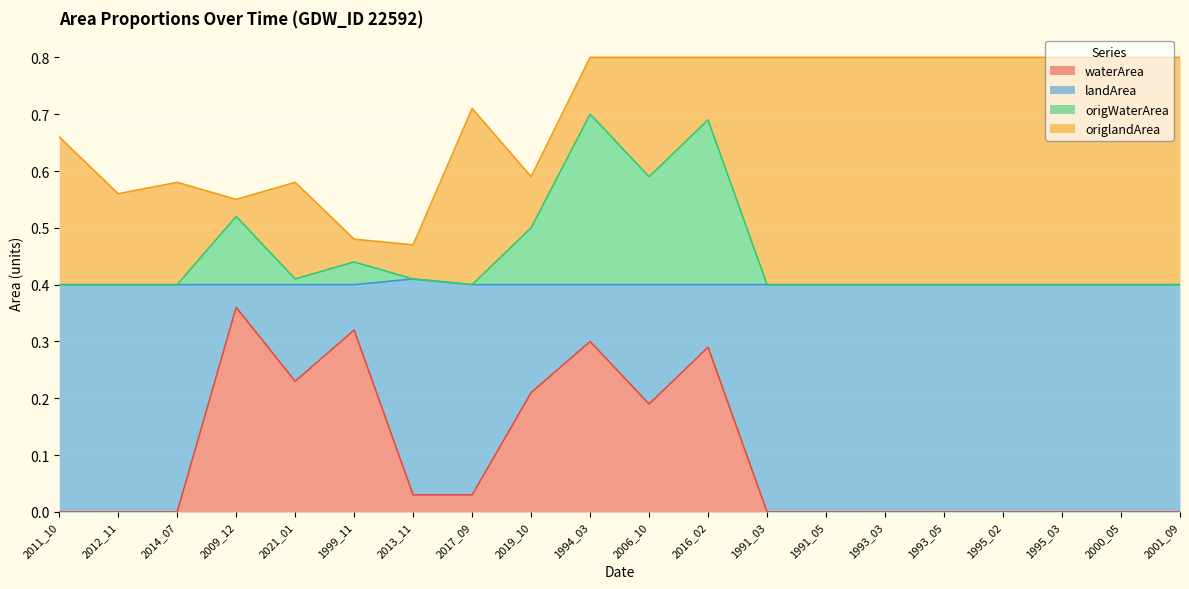

What is the total value across all series at 1994_03?

0.8